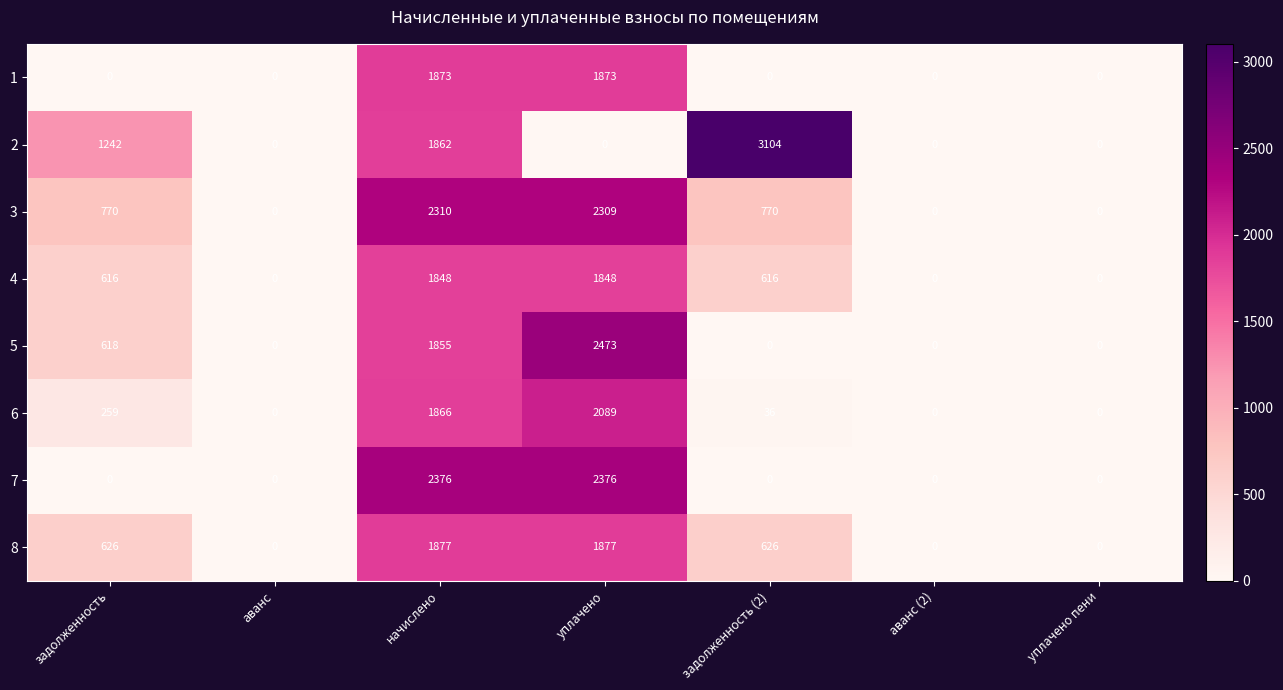

Count the number of data series in this chart.

8